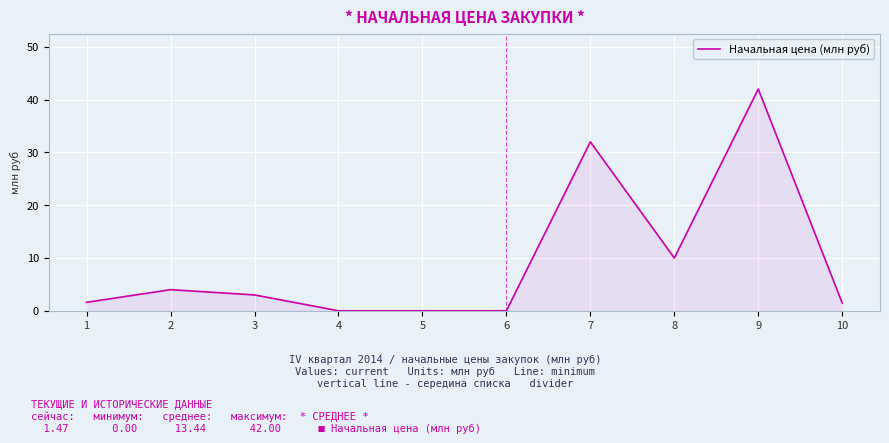

Which has a higher value, 9 or 6?

9